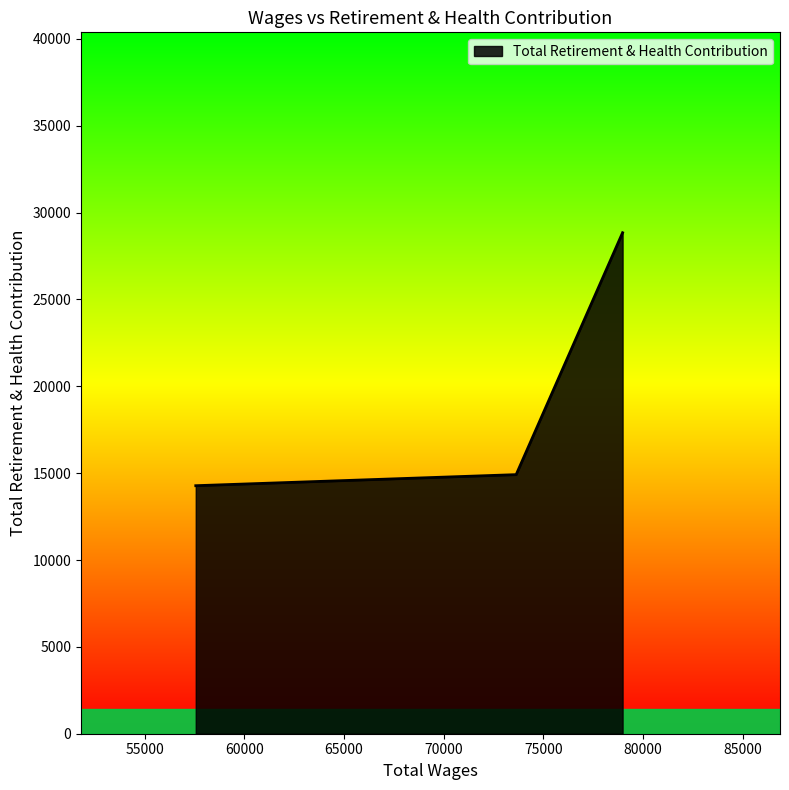

How many series are shown in this chart?

1